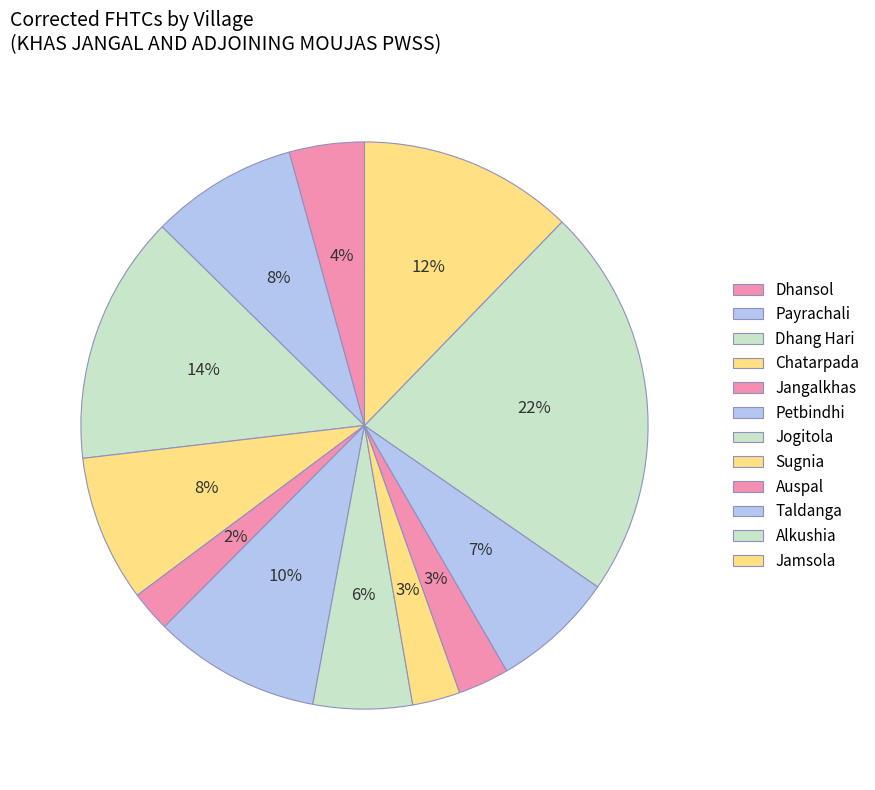

What percentage is the Dhang Hari slice, to the nearest percent?

14%